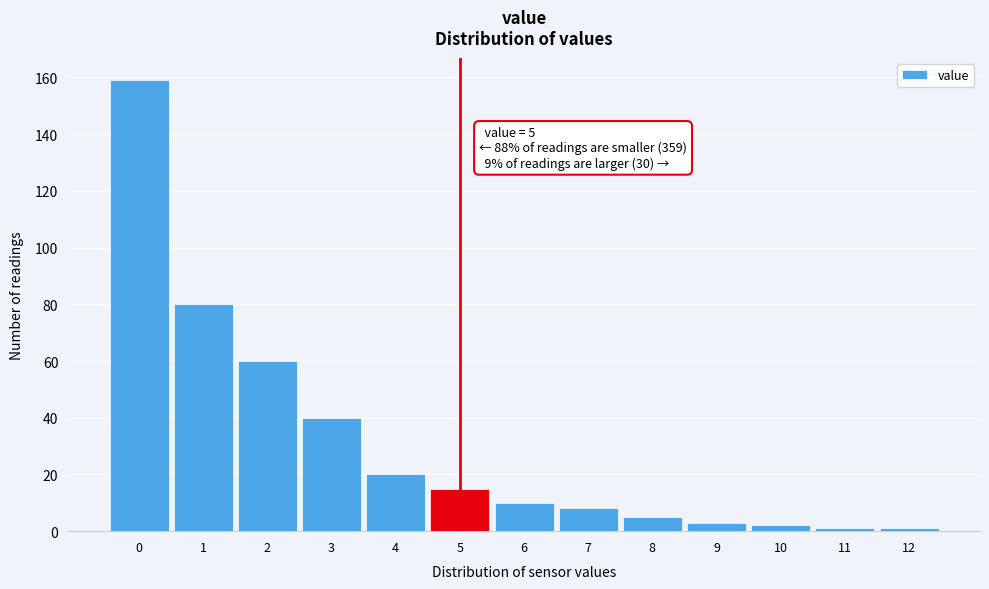

Reading left to right, list all the values displayed in this chart.

159	80	60	40	20	15	10	8	5	3	2	1	1